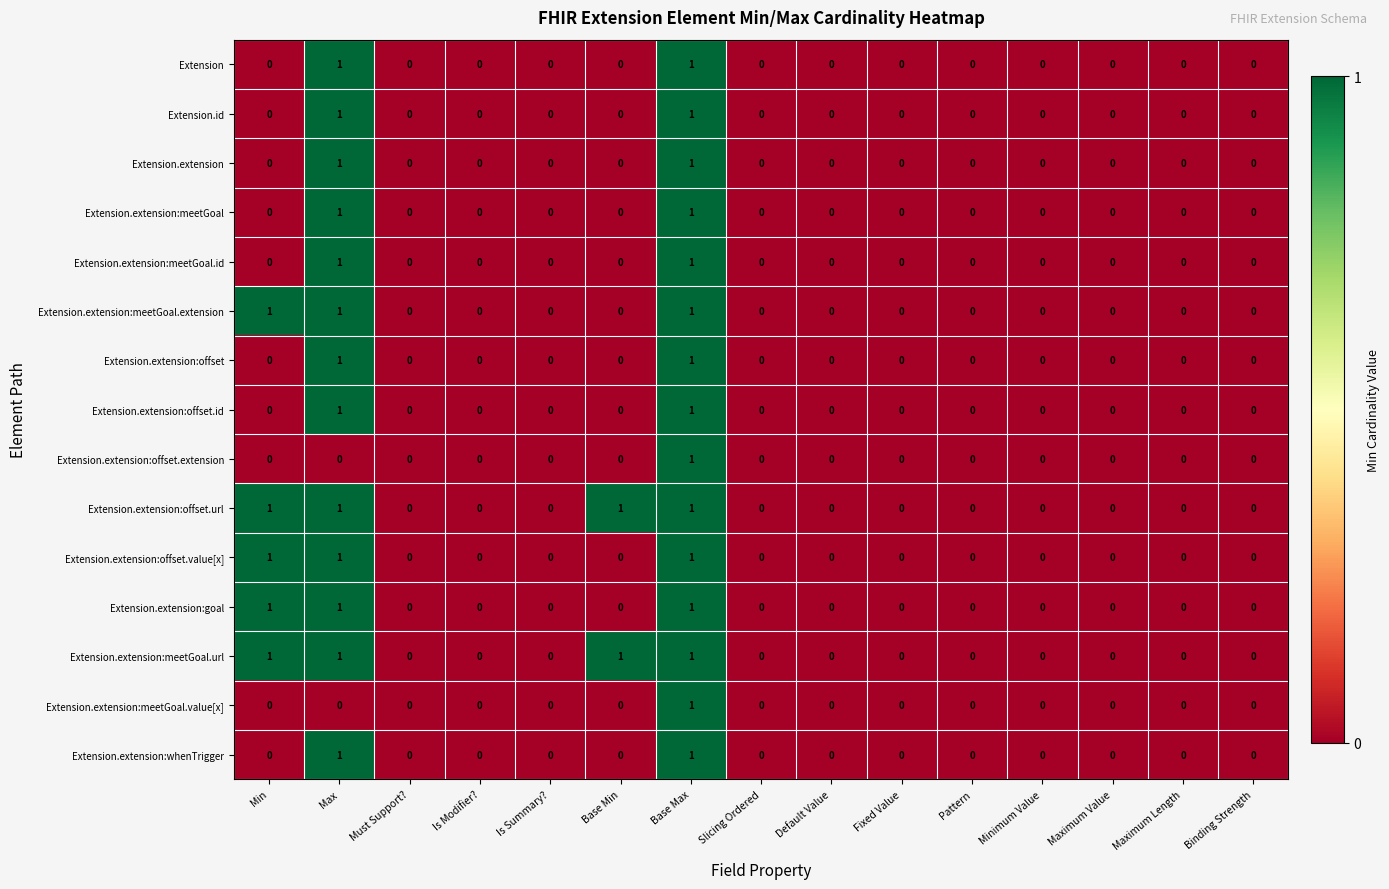

What is the total value across all series at Max?

13